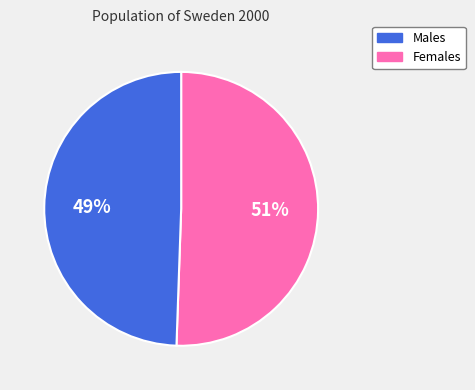

Which slice represents more than half of the pie?

Males